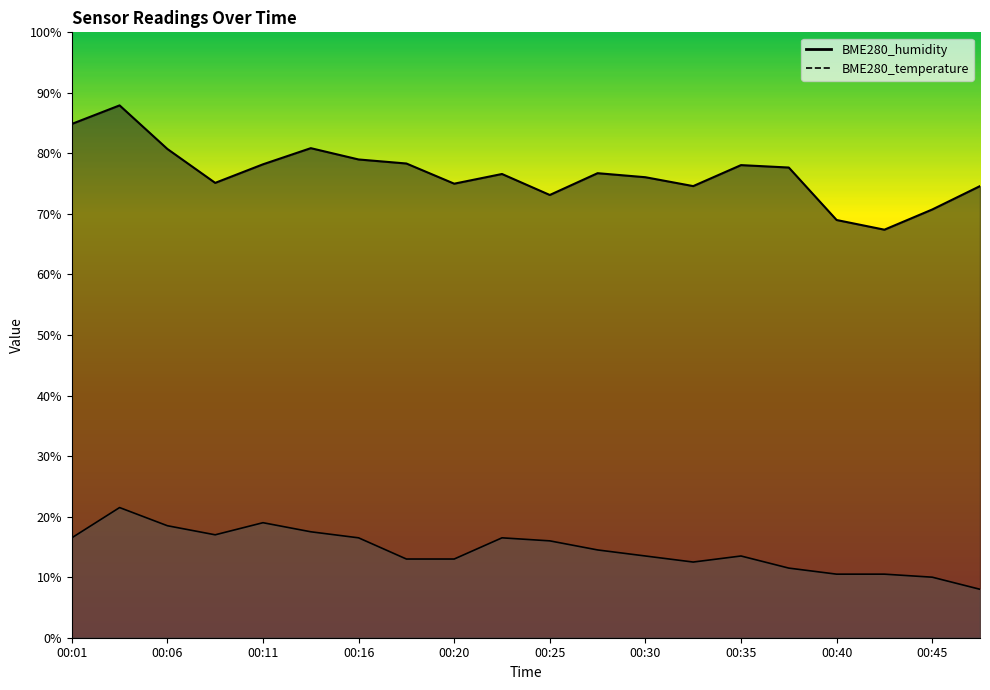

Reading right to left, list all the values displayed in this chart.

BME280_humidity: 74.6	70.7	67.4	69.0	77.7	78.1	74.6	76.1	76.7	73.1	76.6	75.0	78.3	79.0	80.9	78.2	75.1	80.7	87.9	84.9
BME280_temperature: 8.0	10.0	10.5	10.5	11.5	13.5	12.5	13.5	14.5	16.0	16.5	13.0	13.0	16.5	17.5	19.0	17.0	18.5	21.5	16.5